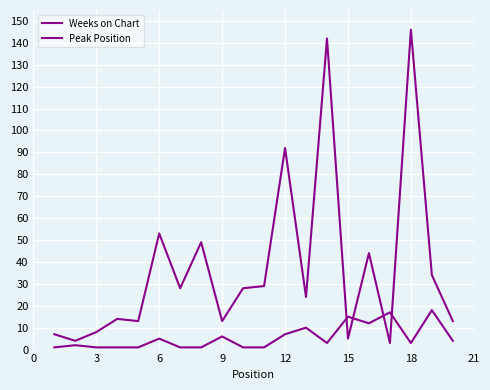

In Weeks on Chart, how many points are lower than both neighbors (excluding endpoints)?

7